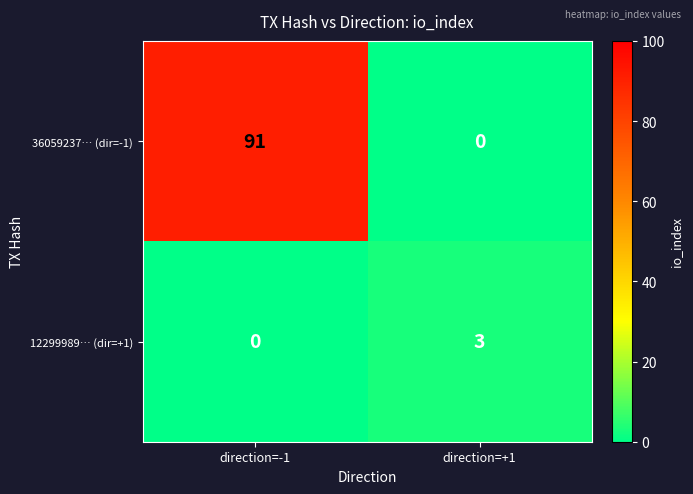

The 36059237… (dir=-1) series shows 0 at direction=+1. True or false?

True